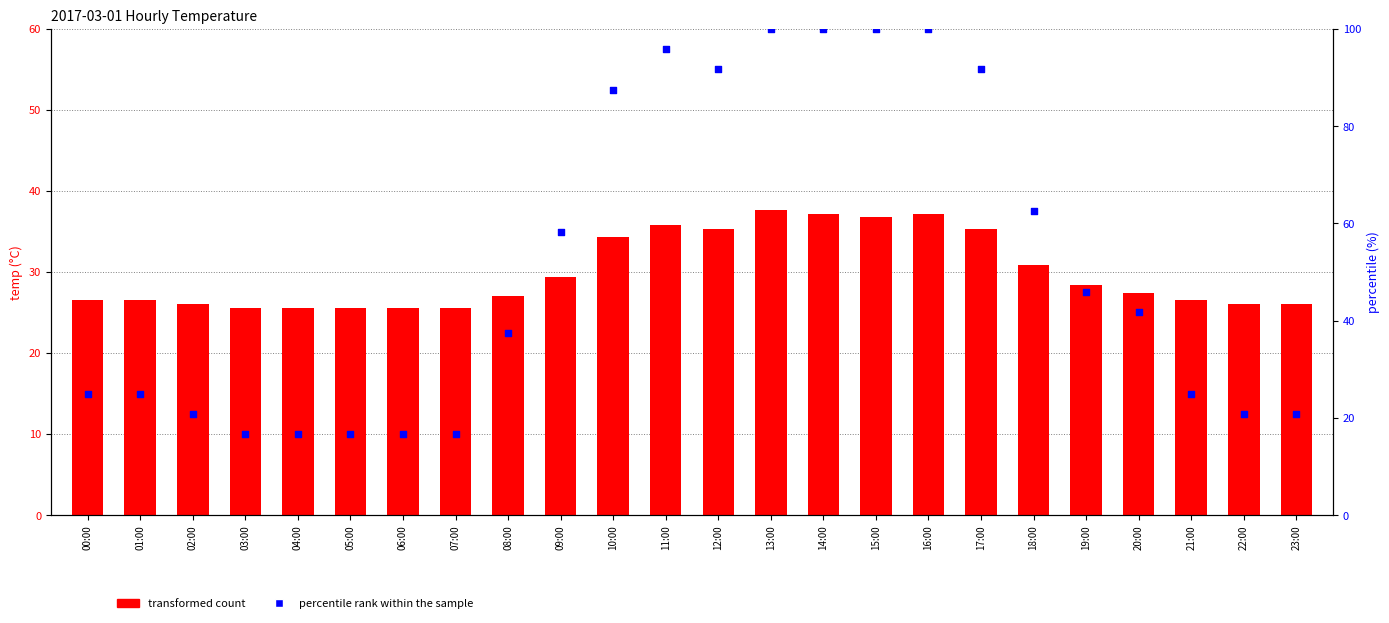

Which series has the widest spread of Y values?

percentile rank within the sample